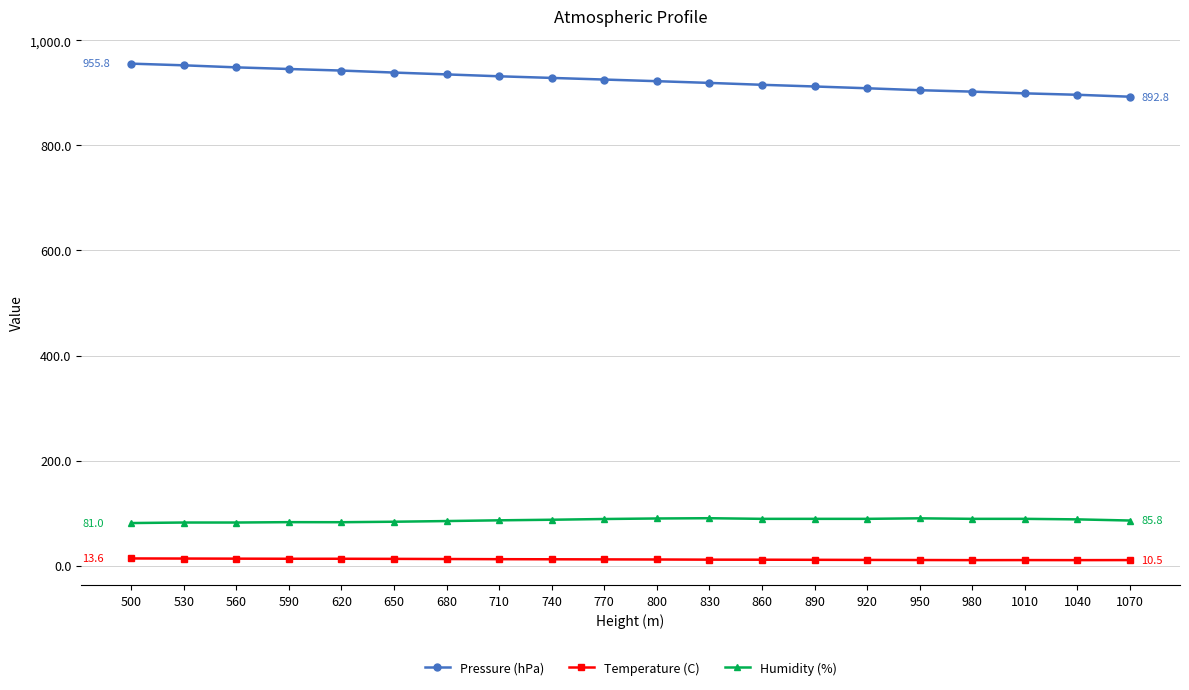

Is it true that Pressure (hPa) equals 919.1 at 830?

True